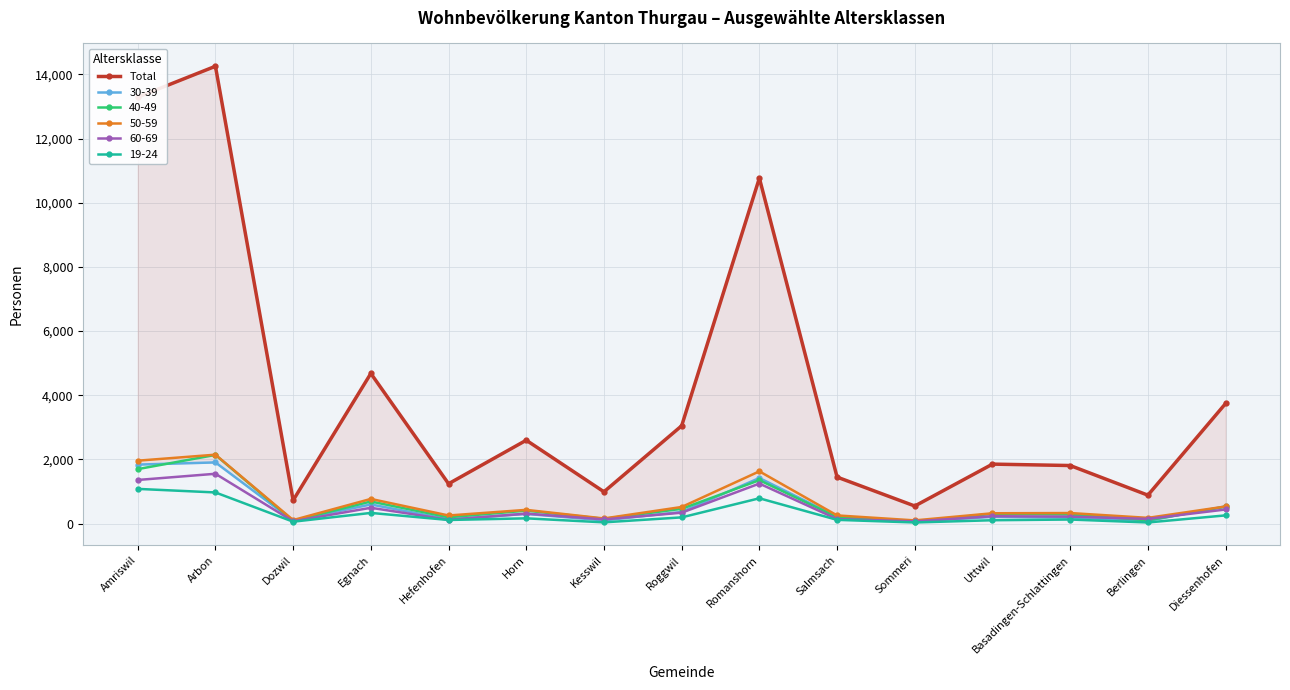

Where is the first local minimum?

Dozwil